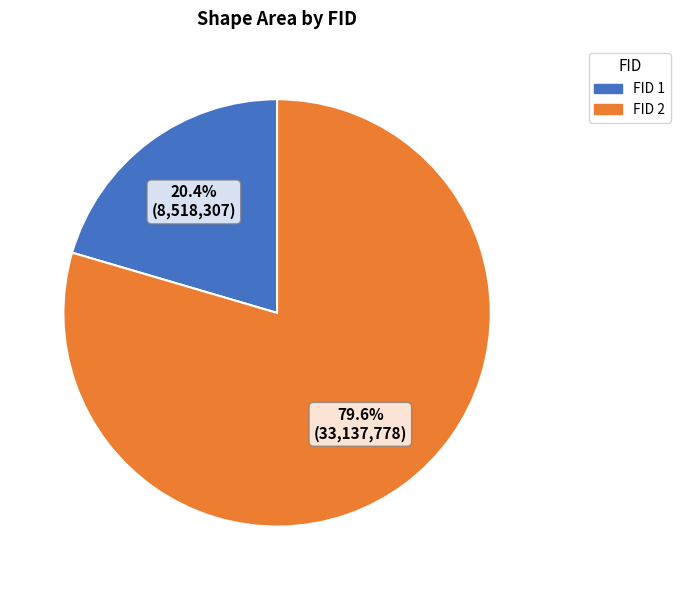

How many slices are in this pie chart?

2